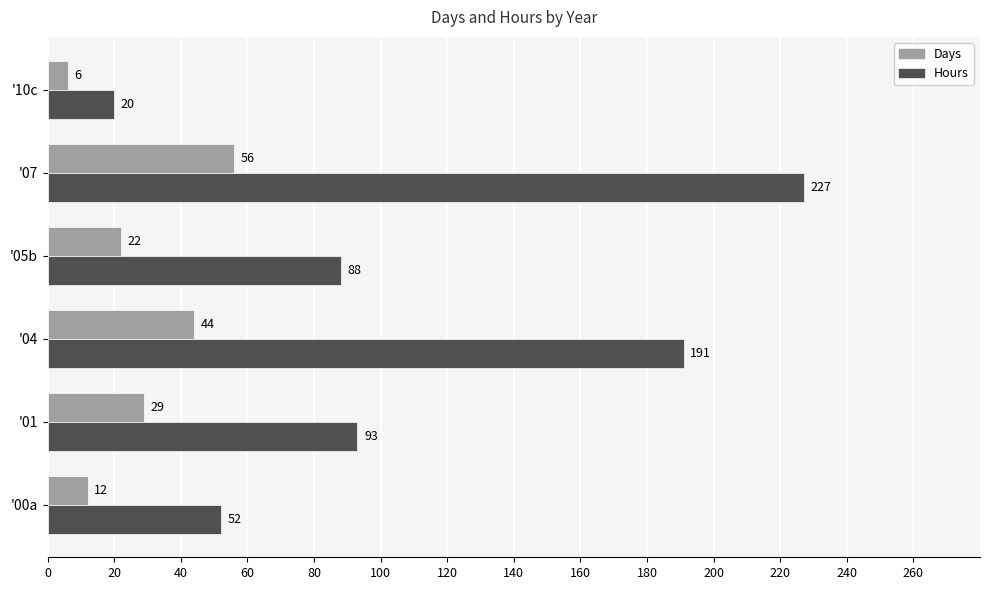

What is the difference between the maximum and minimum values in the Days series?

50